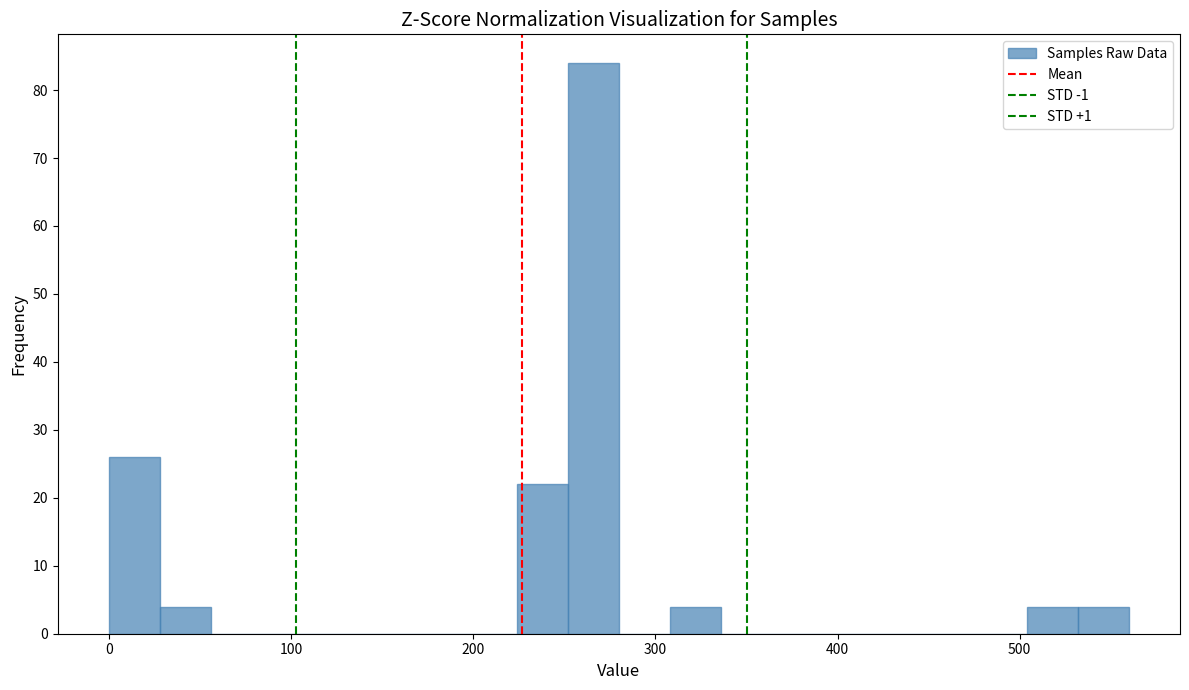

Read against the x-axis, roughly where is the centre of the tallest bar?

270